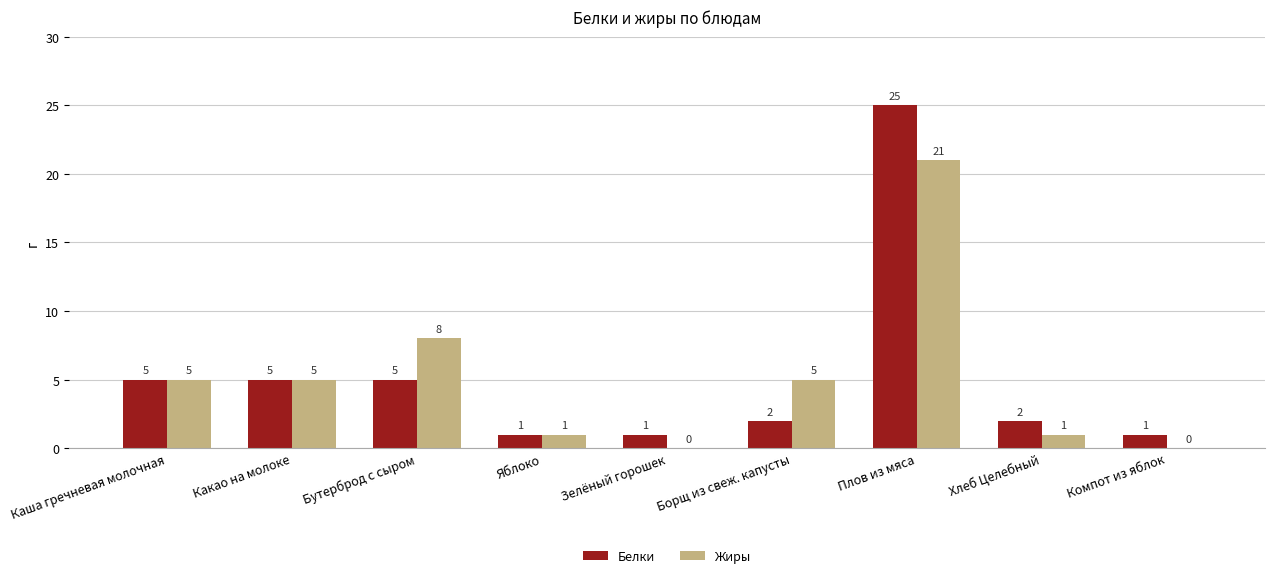

What is the sum of all Белки values?

47